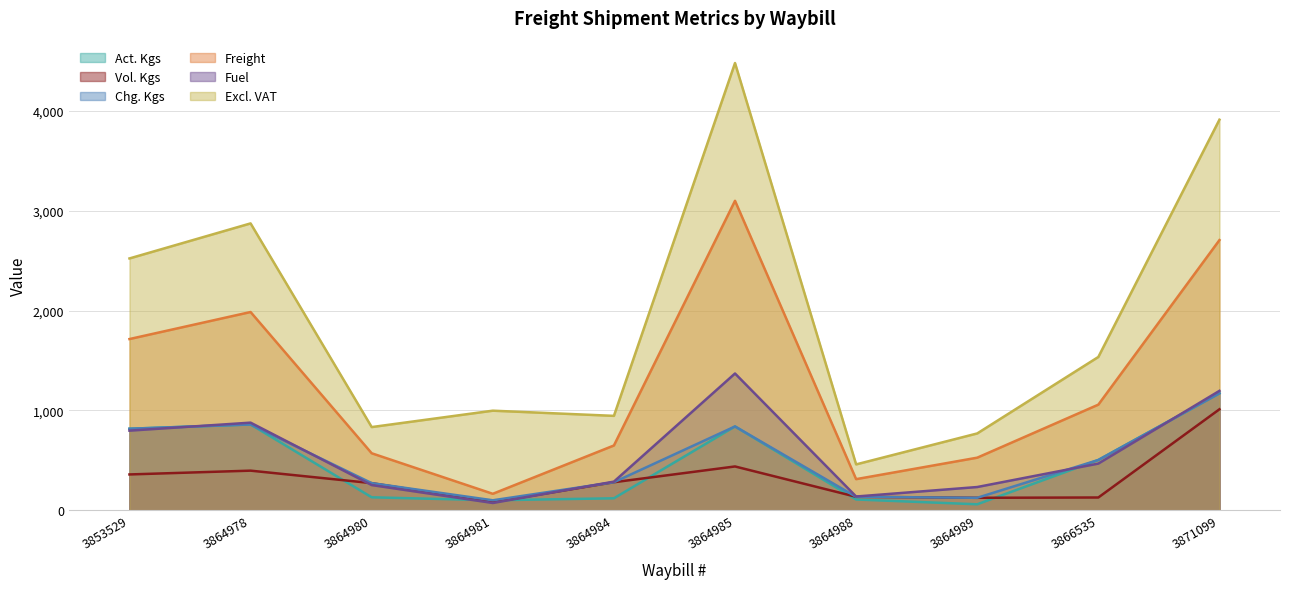

Between 3864989 and 3866535, which is larger?

3866535